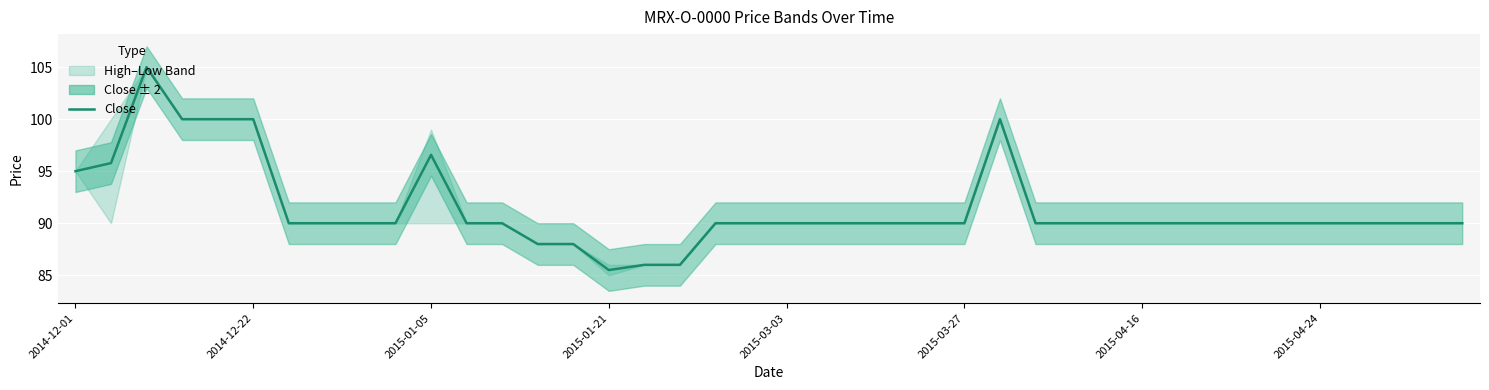

True or false: the data shows 169.2 at 2015-01-05.

False